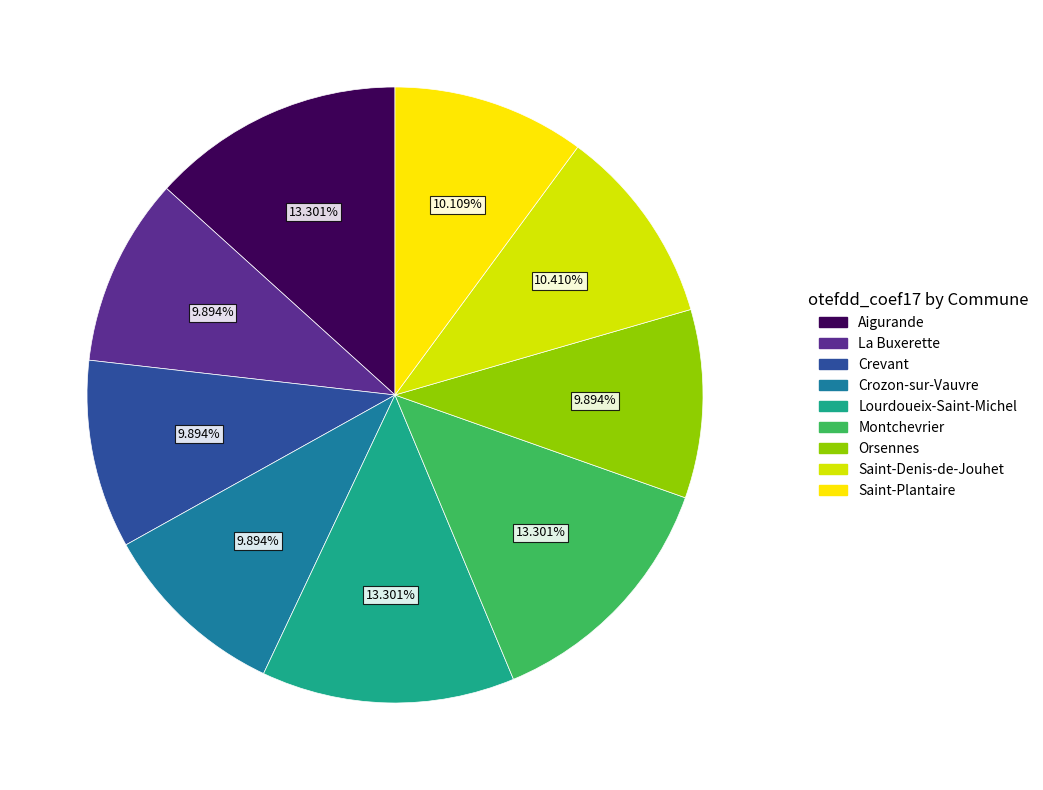

What is the ratio of the value at Aigurande to the value at Lourdoueix-Saint-Michel?

1.0